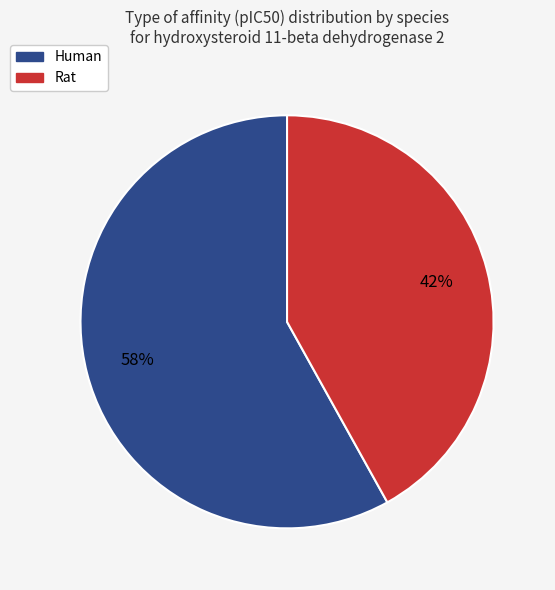

Is the sum of Rat and Human greater than half?

Yes